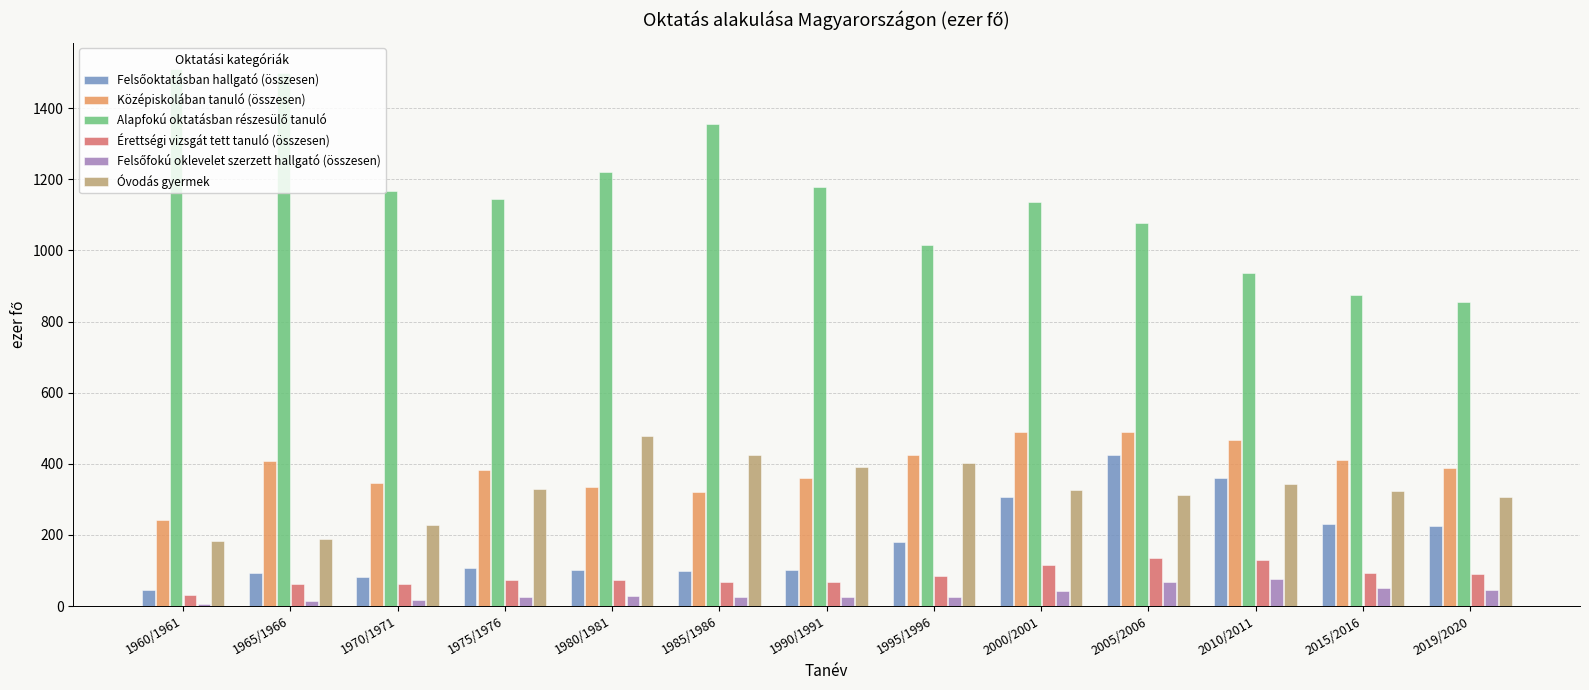

What is the spread (max minus min) of values at 2010/2011?

861